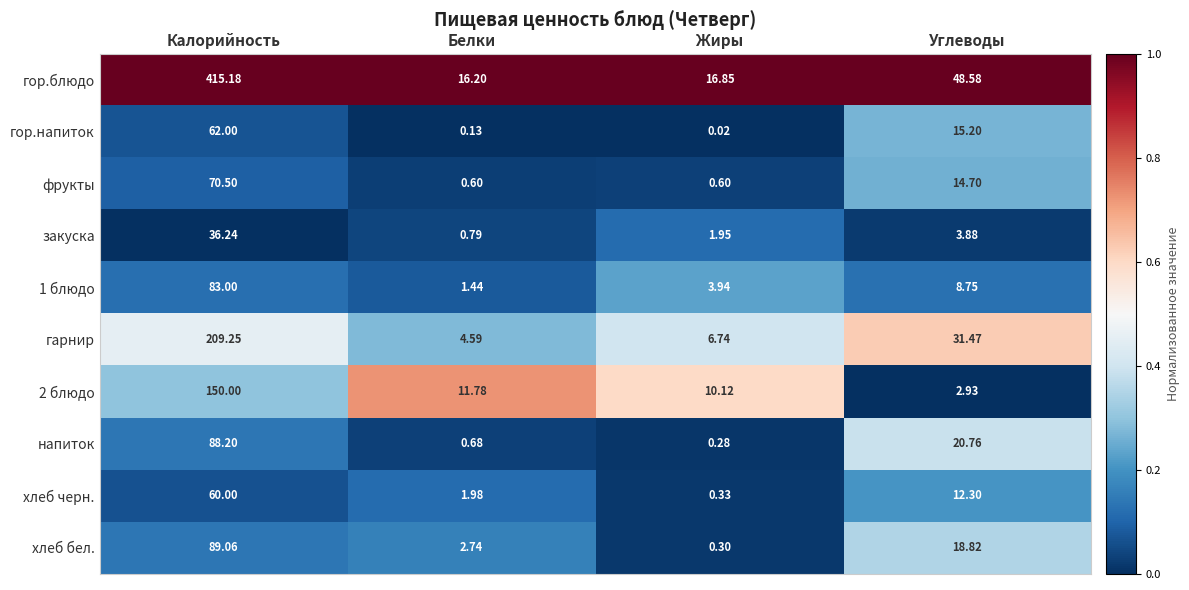

What is the greatest value displayed?

415.2